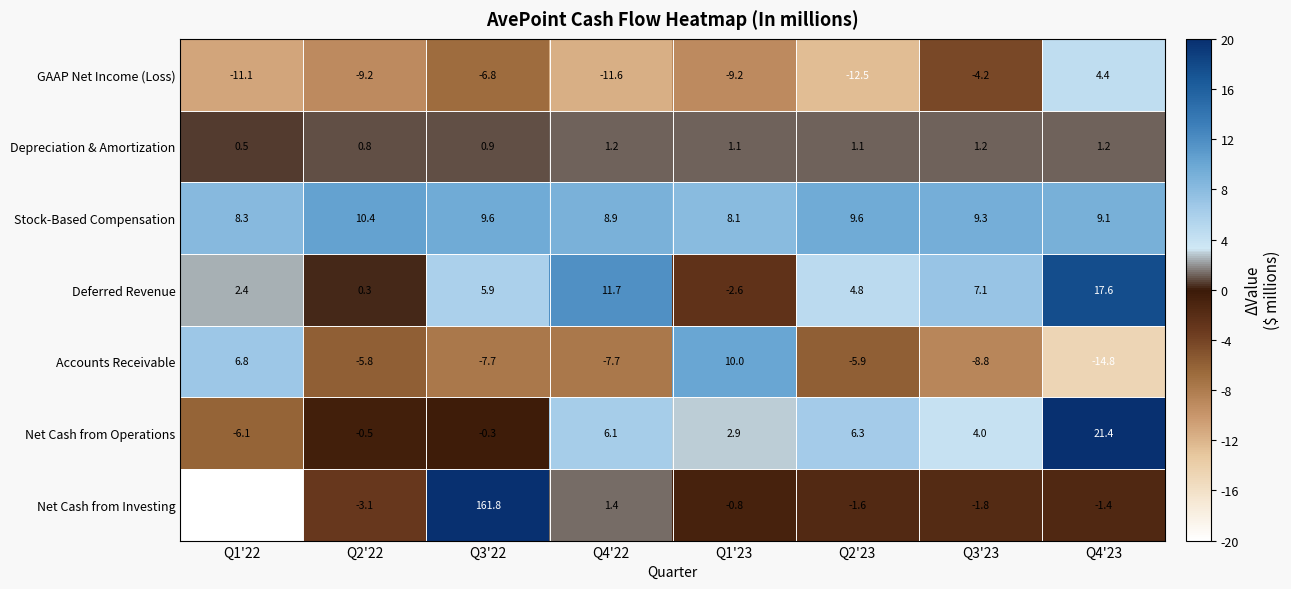

At how many categories does at least one series exceed 0?

8